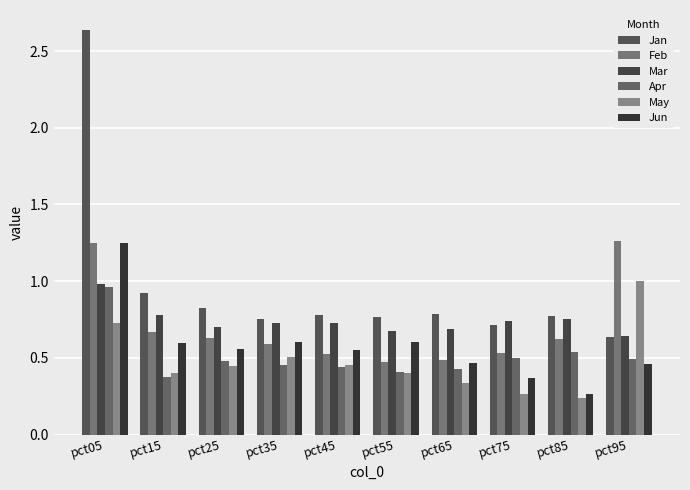

What is the difference between the maximum and minimum values in the Apr series?

0.6